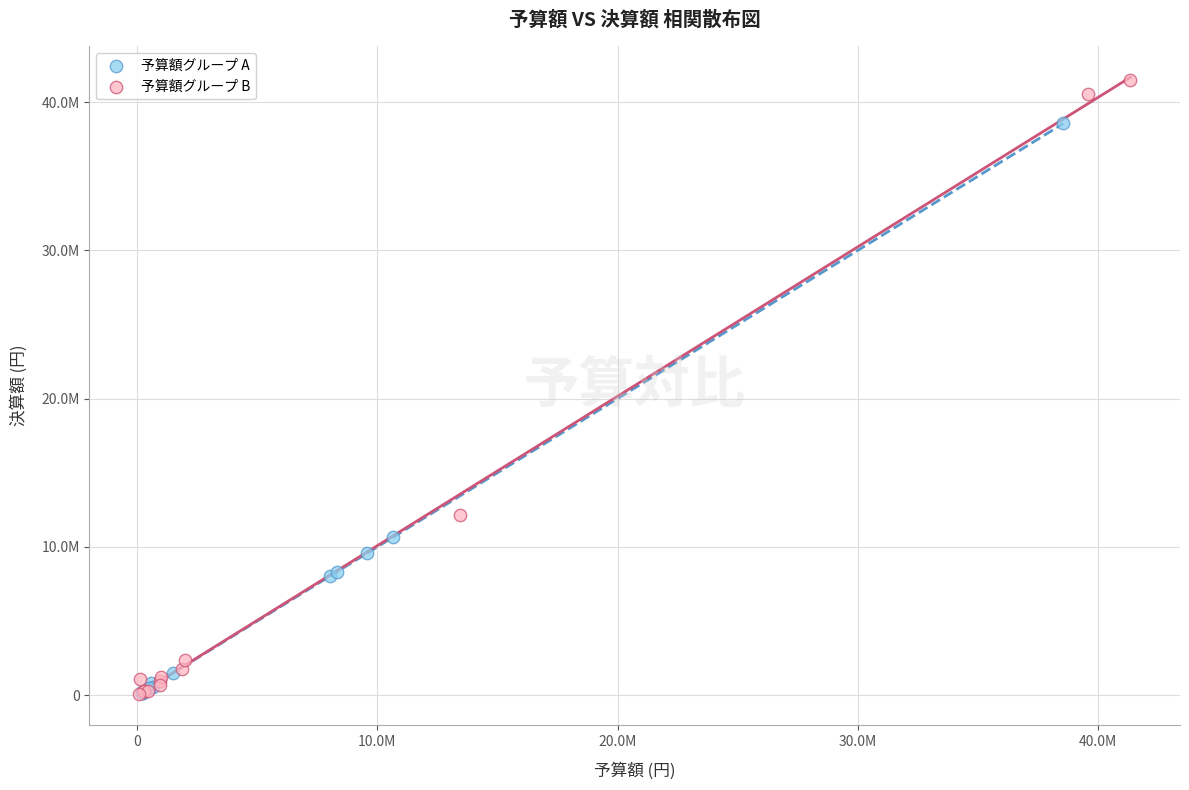

What are all the series names shown in the legend?

予算額グループ A, 予算額グループ B